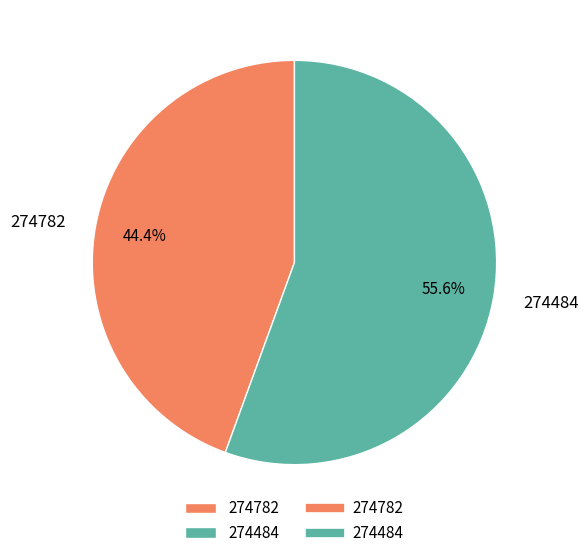

True or false: 274484 accounts for 69% of the total.

False